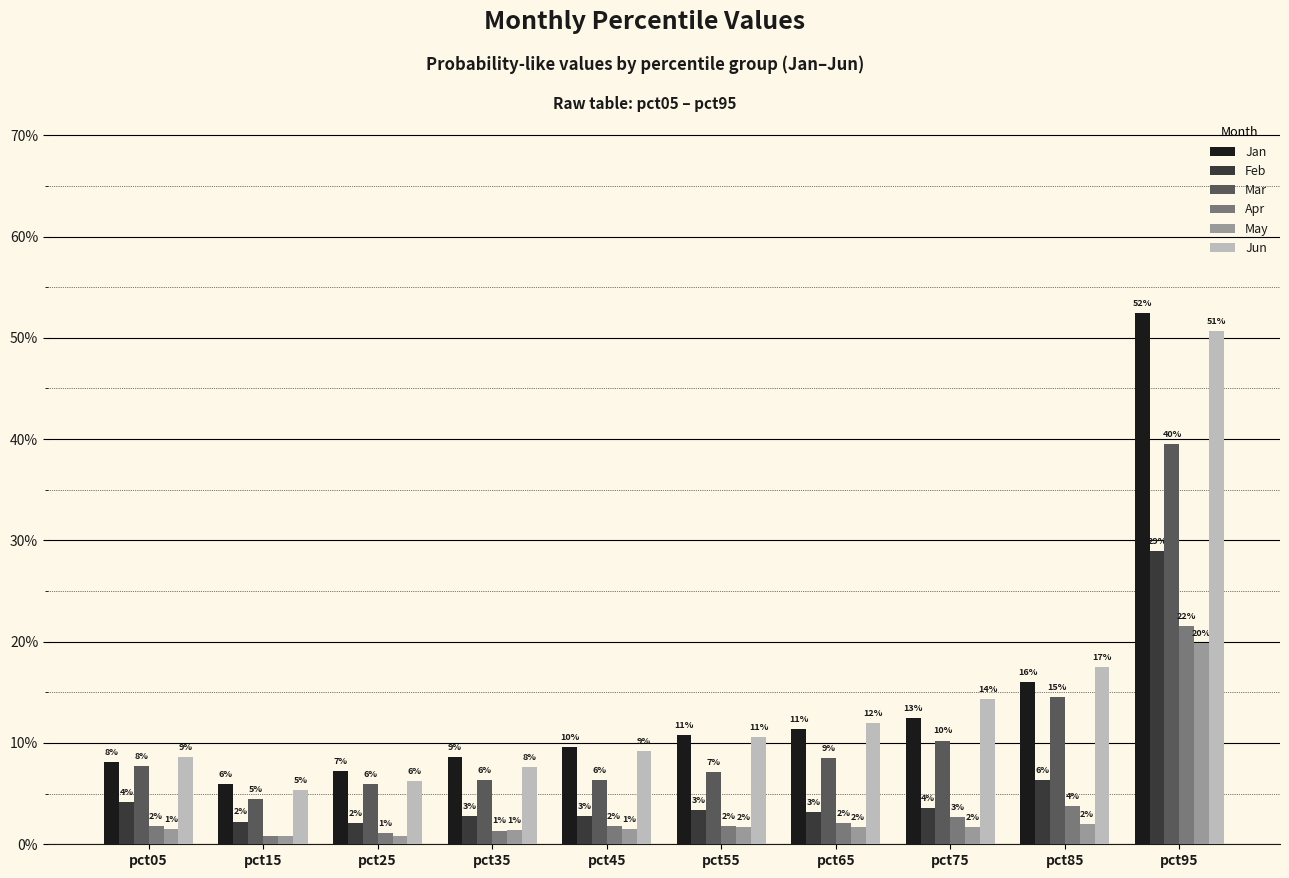

What are all the series names shown in the legend?

Jan, Feb, Mar, Apr, May, Jun